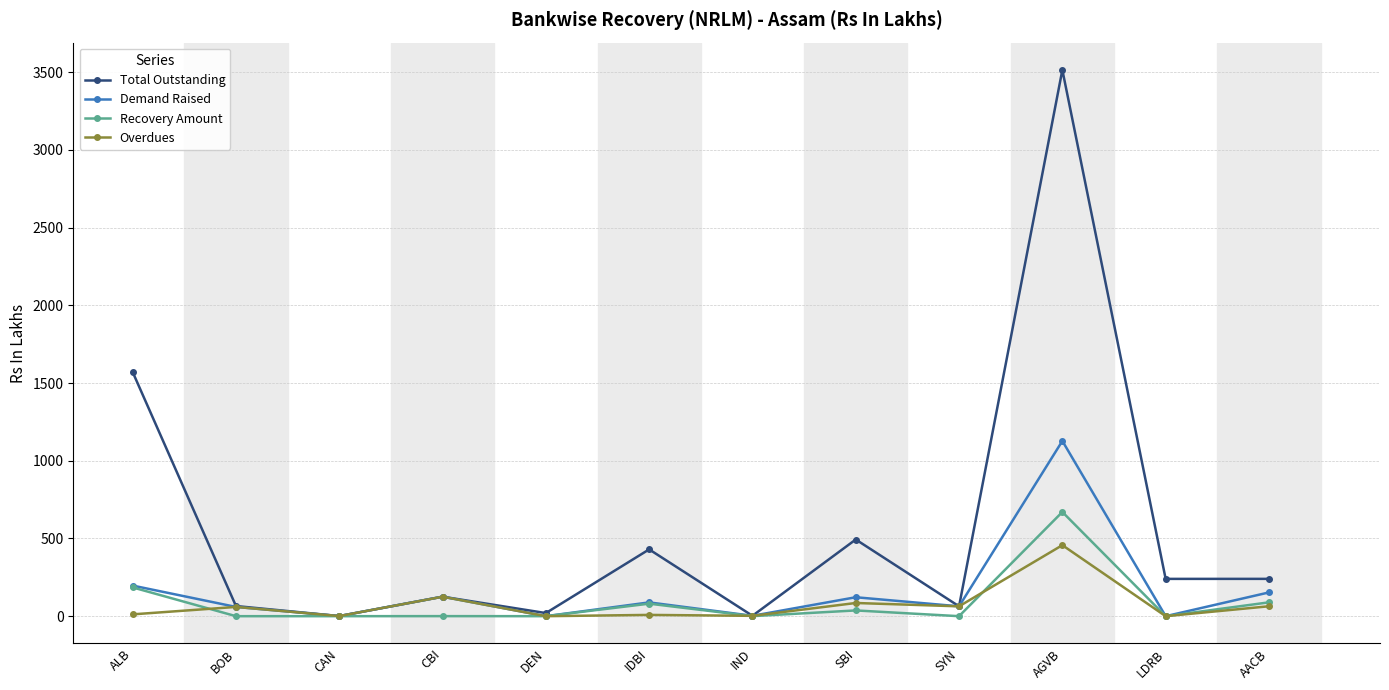

At which category is the sum across all series the highest?

AGVB